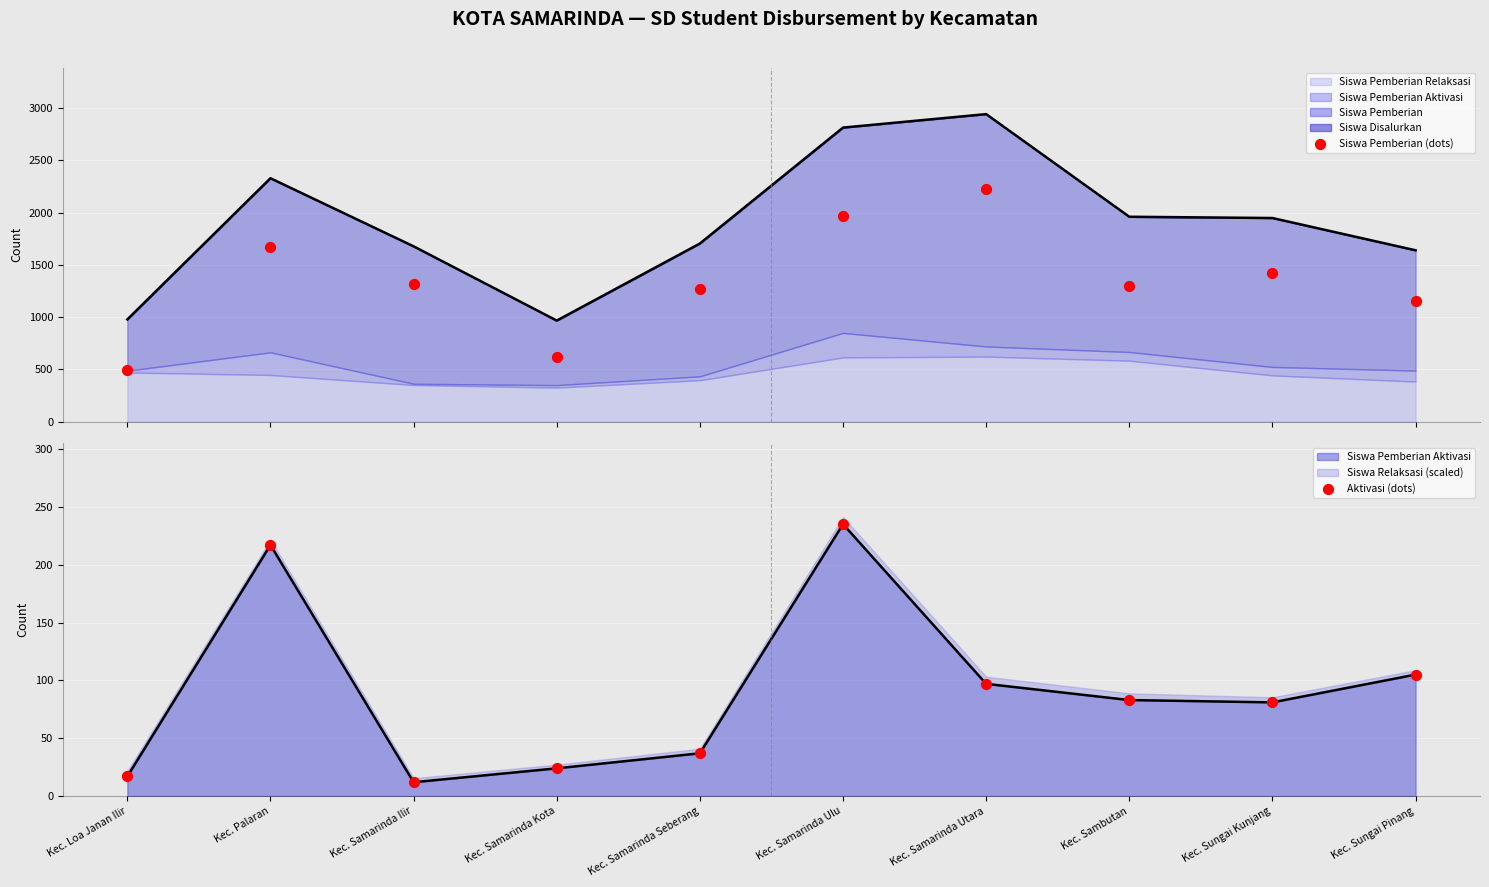

Which series has the largest total across all categories?

Siswa Pemberian (dots)